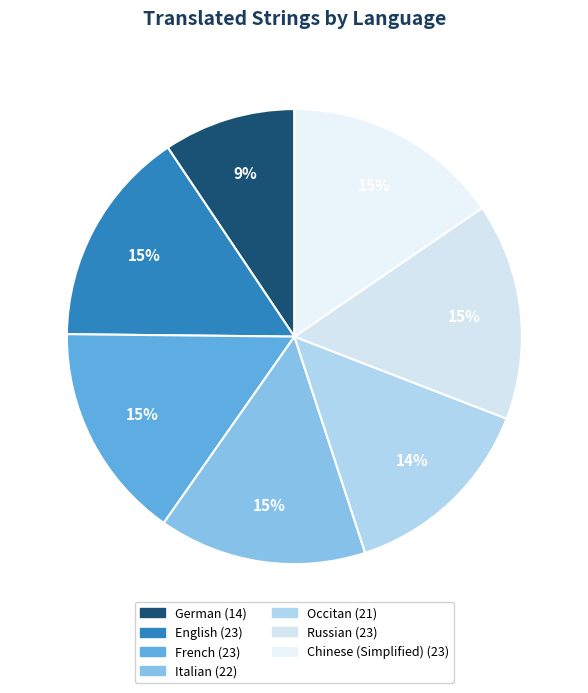

To the nearest percent, what is the average slice percentage?

14%